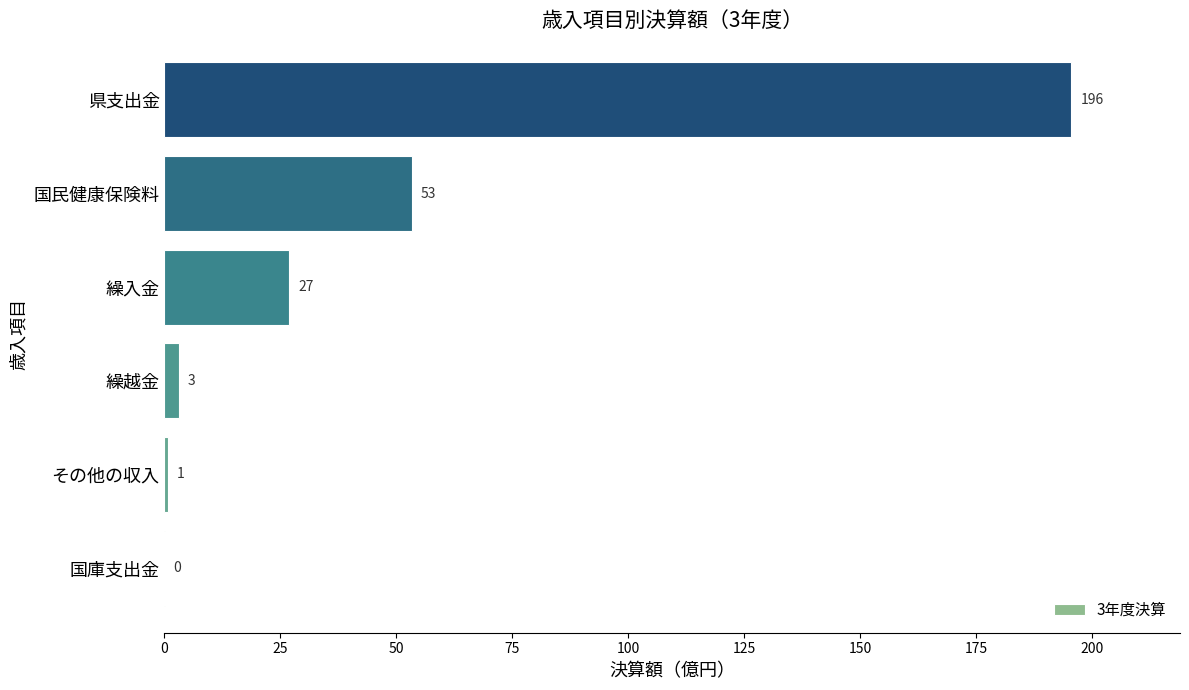

What is the maximum value shown in the chart?

195.6